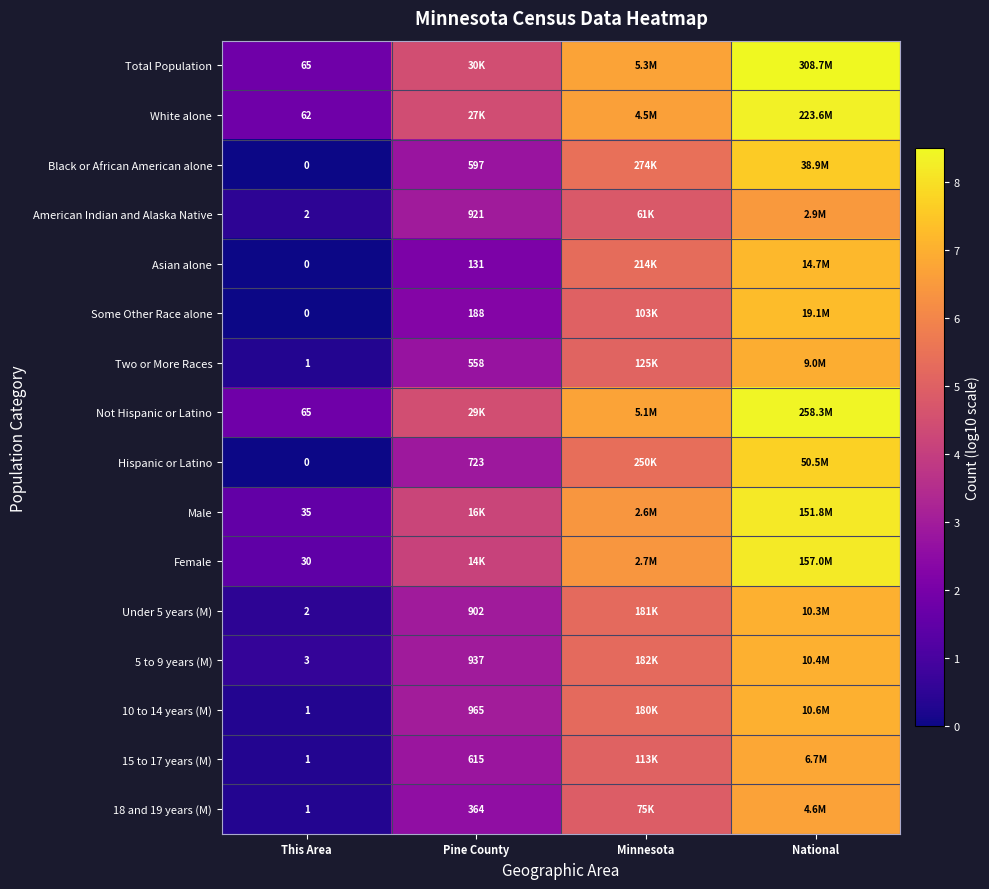

Is the value of 18 and 19 years (M) at This Area greater than the value of American Indian and Alaska Native at Pine County?

No